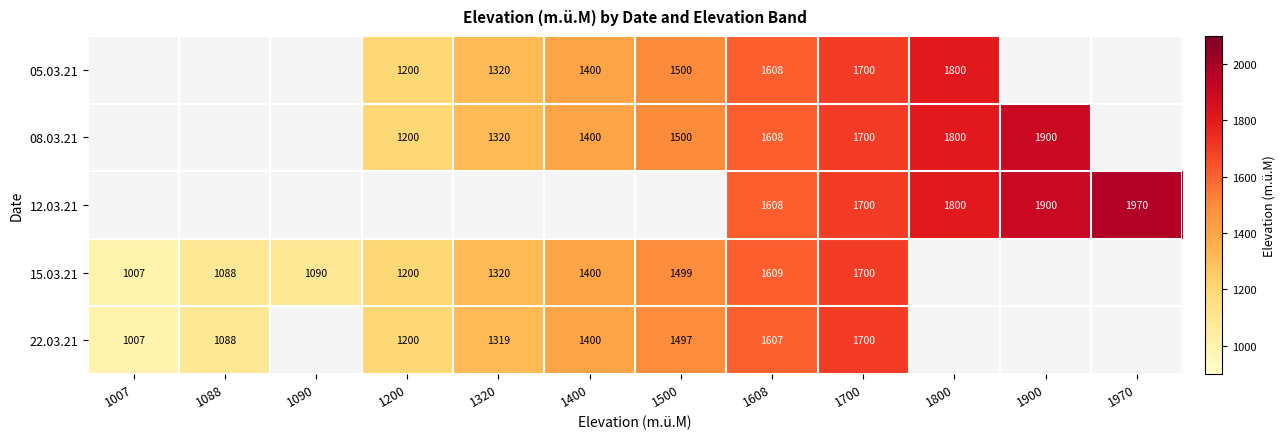

Count the number of data series in this chart.

5